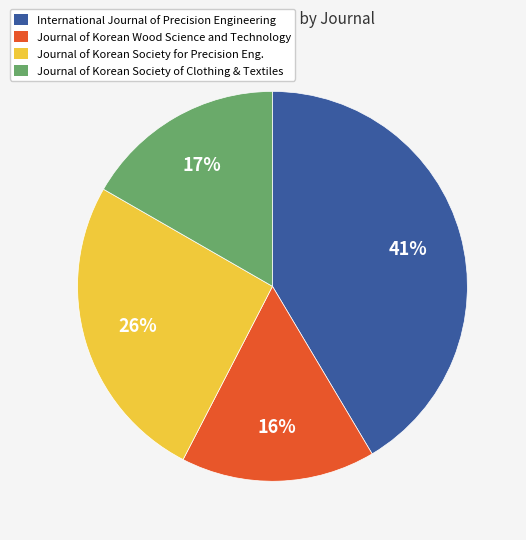

Is there any slice that represents more than half of the pie?

No